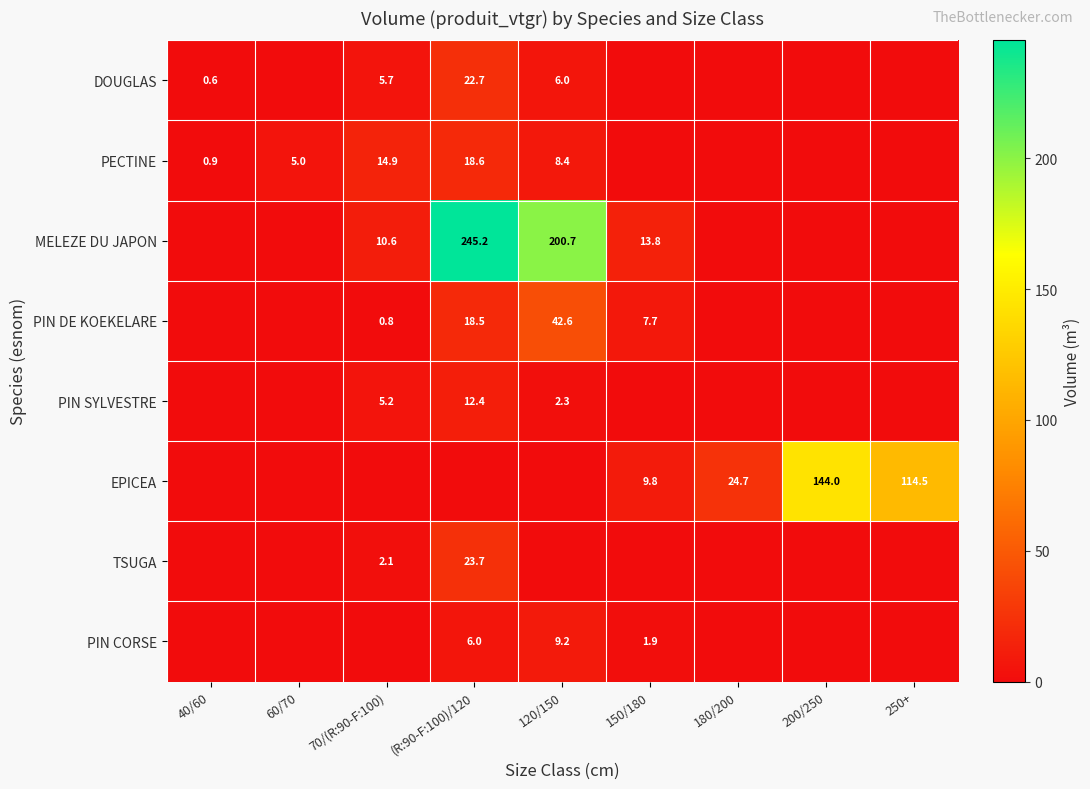

The value of MELEZE DU JAPON at 70/(R:90-F:100) is 2.7. True or false?

False